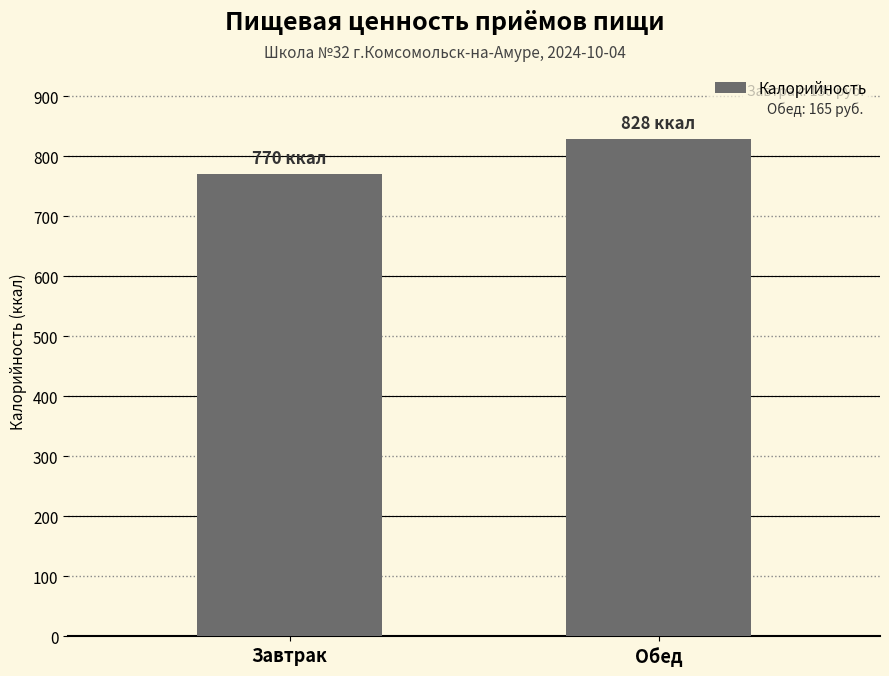

Reading right to left, transcribe all the data shown in this chart.

828	770